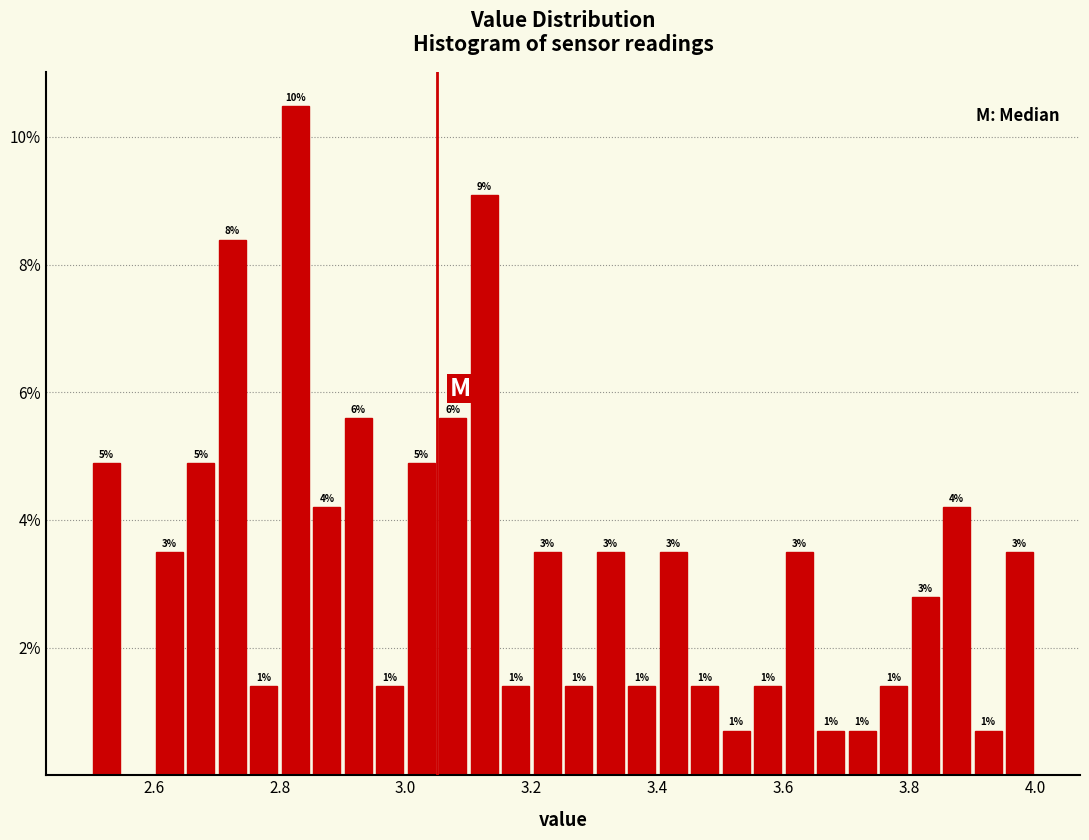

Around what value on the x-axis is the tallest bar? Give the approximate position of its centre, as read against the axis.

2.82